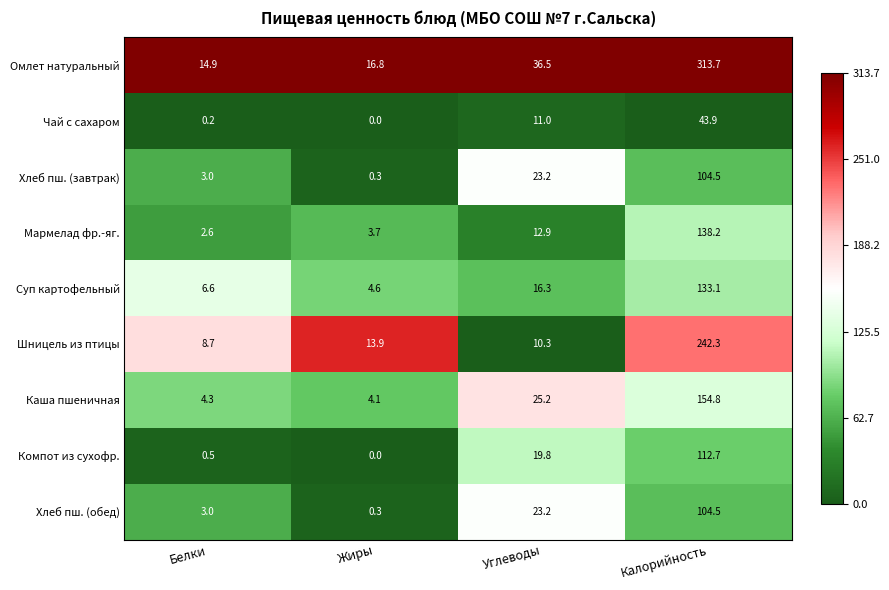

The value of Суп картофельный at Углеводы is 26.2. True or false?

False